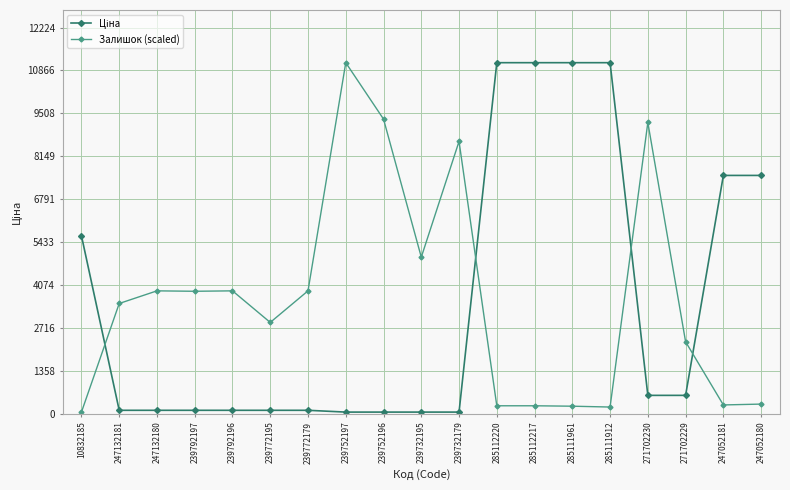

What is the difference between the maximum and minimum values in the Залишок (scaled) series?

11056.9